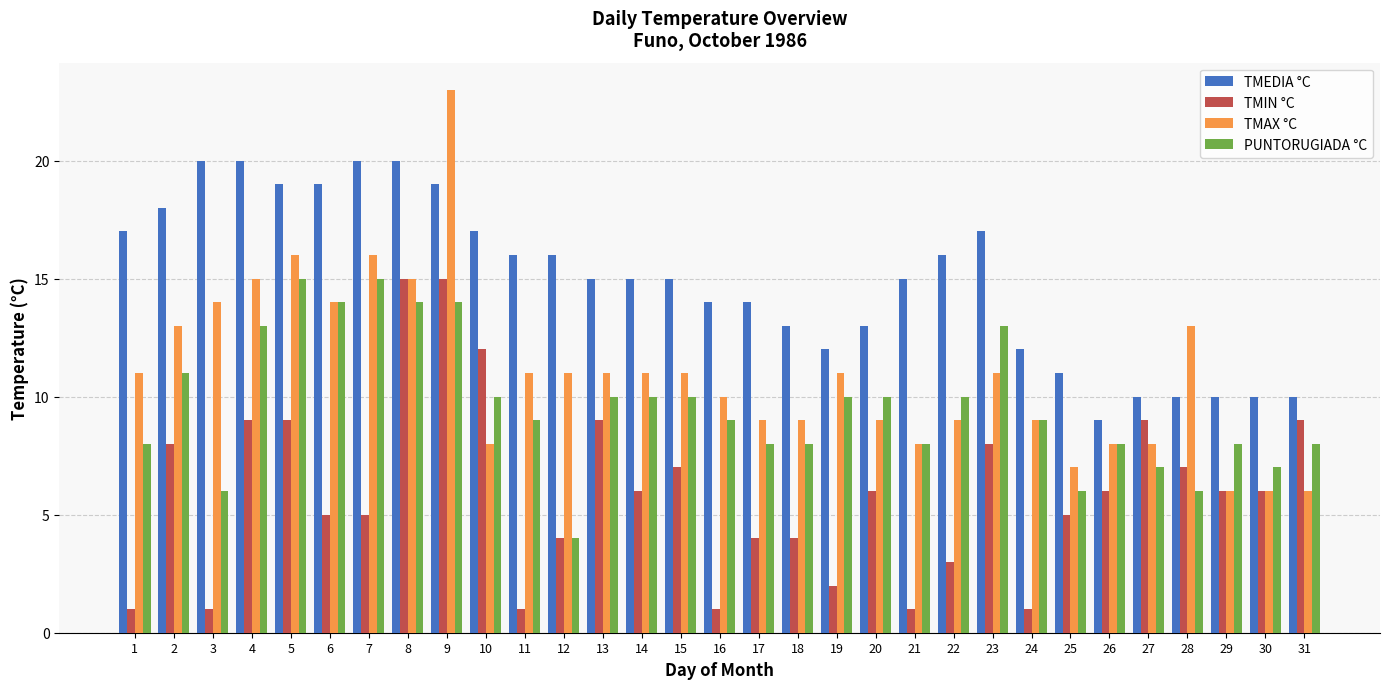

At which category is the sum across all series the highest?

9